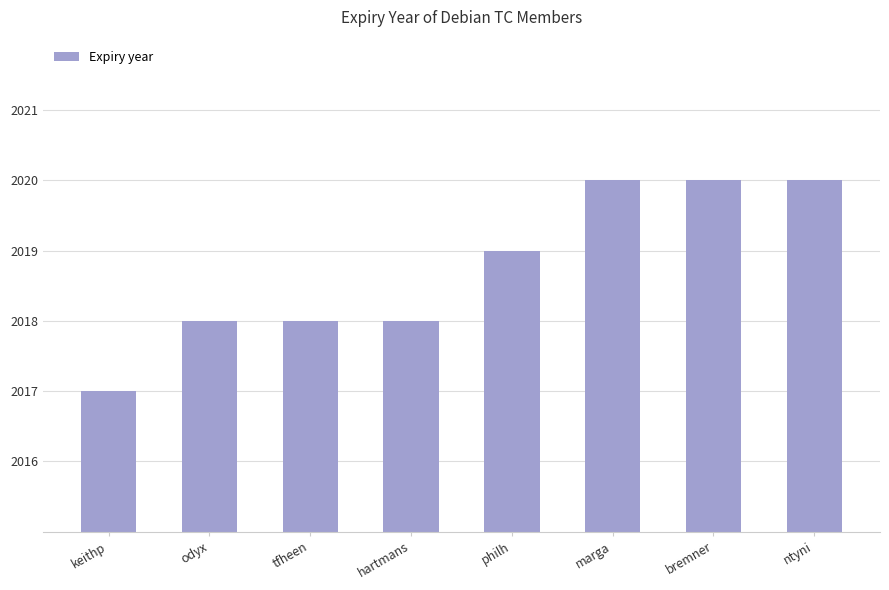

What is the value of the 5th bar from the left?

2019